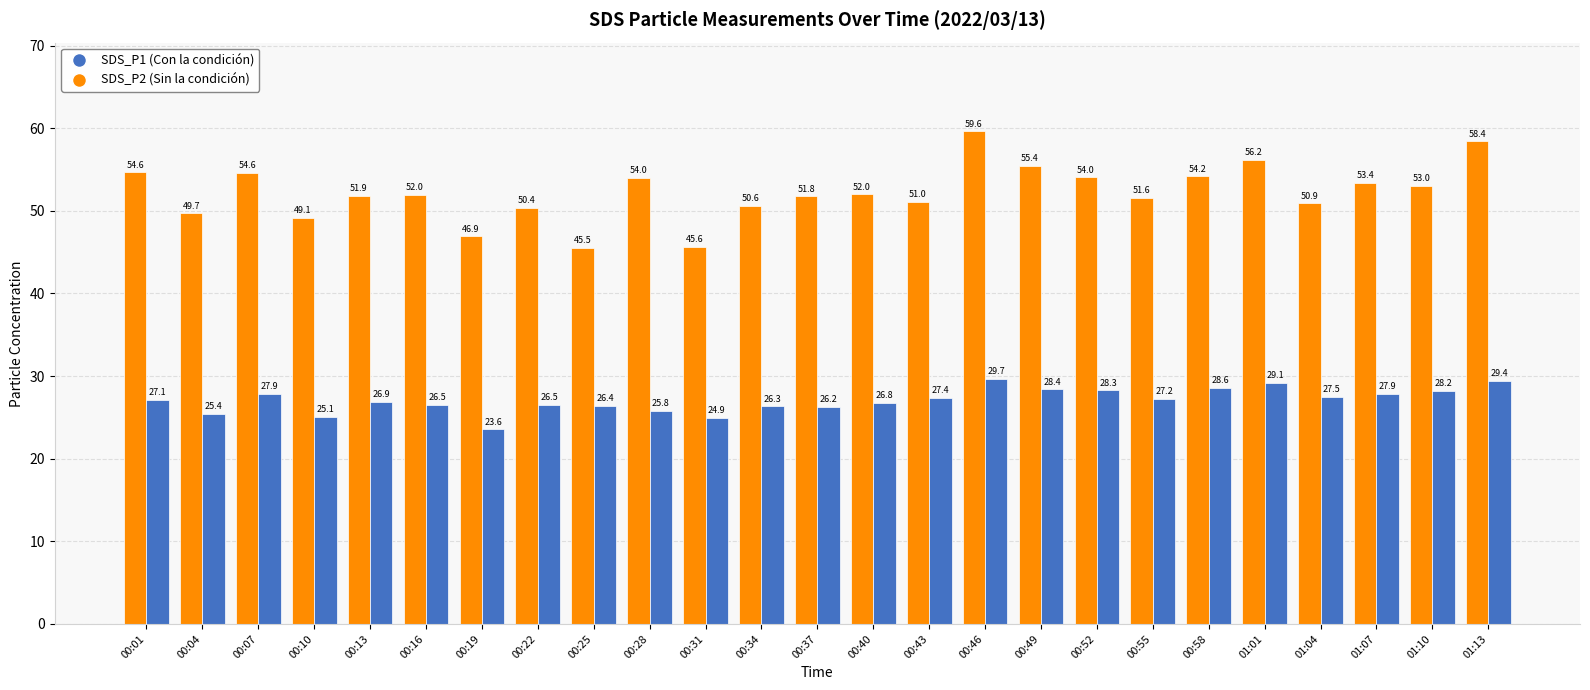

At which category does the chart reach its minimum across all series?

00:19